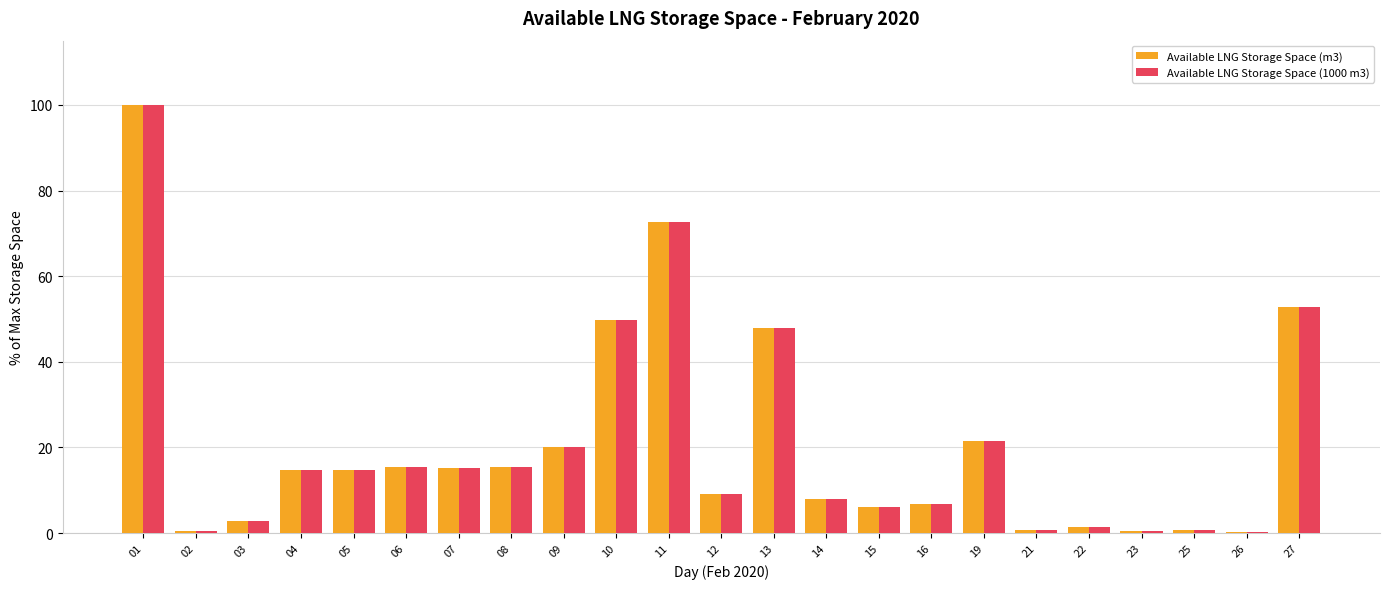

What is the difference between the Available LNG Storage Space (m3) values at 22 and 27?

51.3